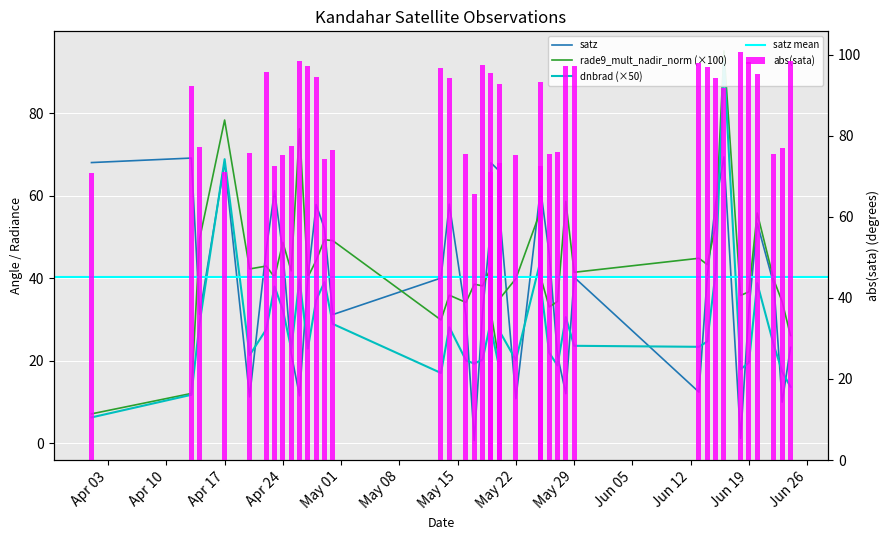

What is the sum of all satz values?

1614.2